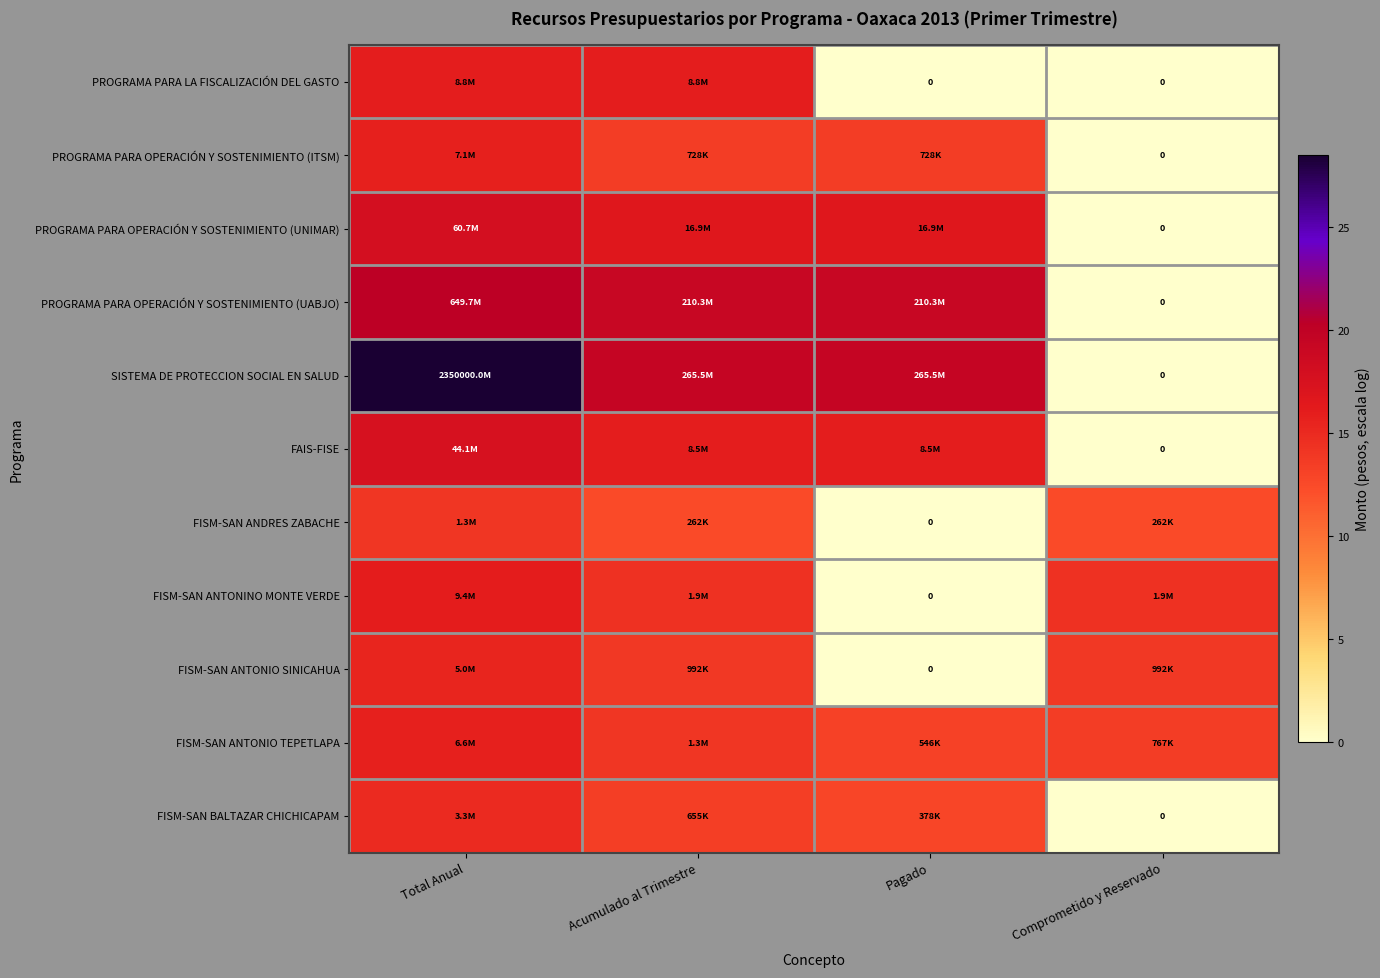

Which series has the largest total across all categories?

SISTEMA DE PROTECCION SOCIAL EN SALUD